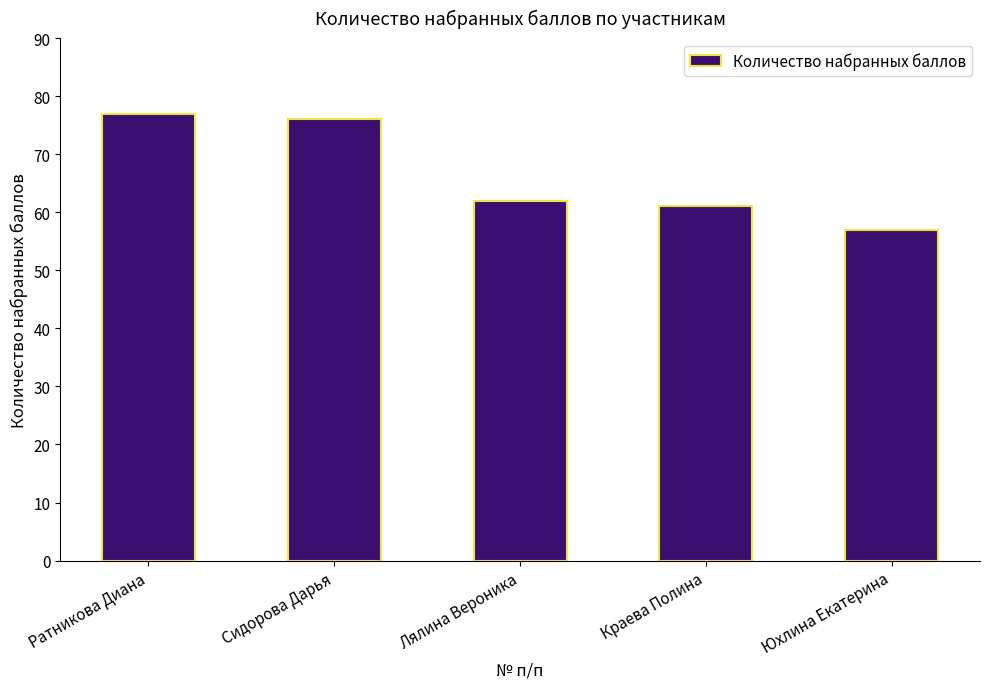

What is the difference between the maximum and second lowest values?

16